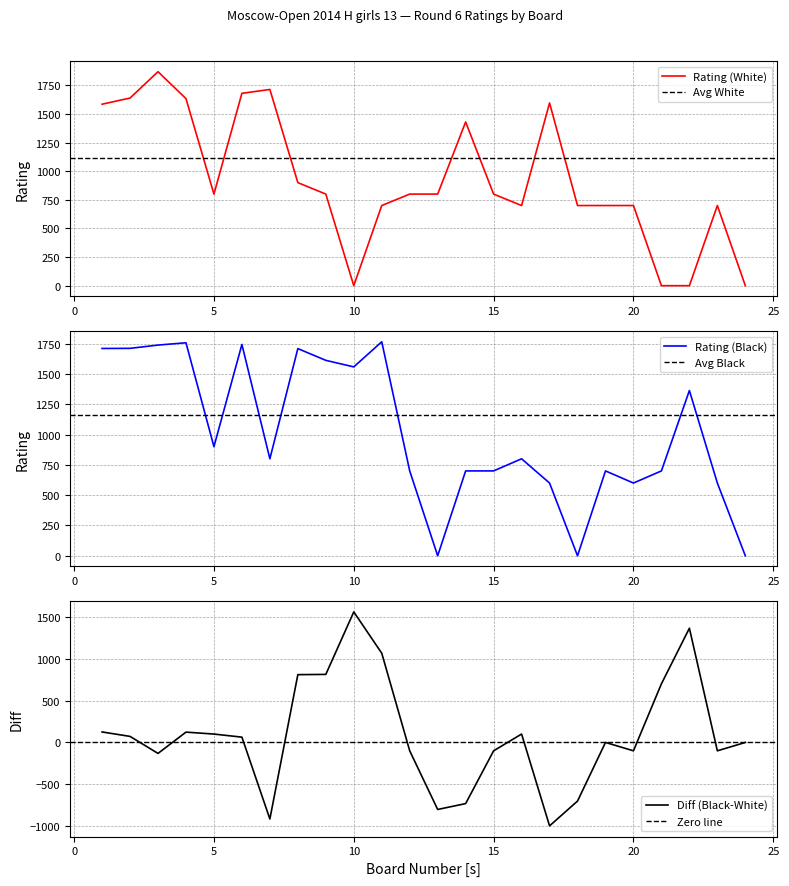

What is the difference between the maximum and minimum values in the Rating (Black) series?

1765